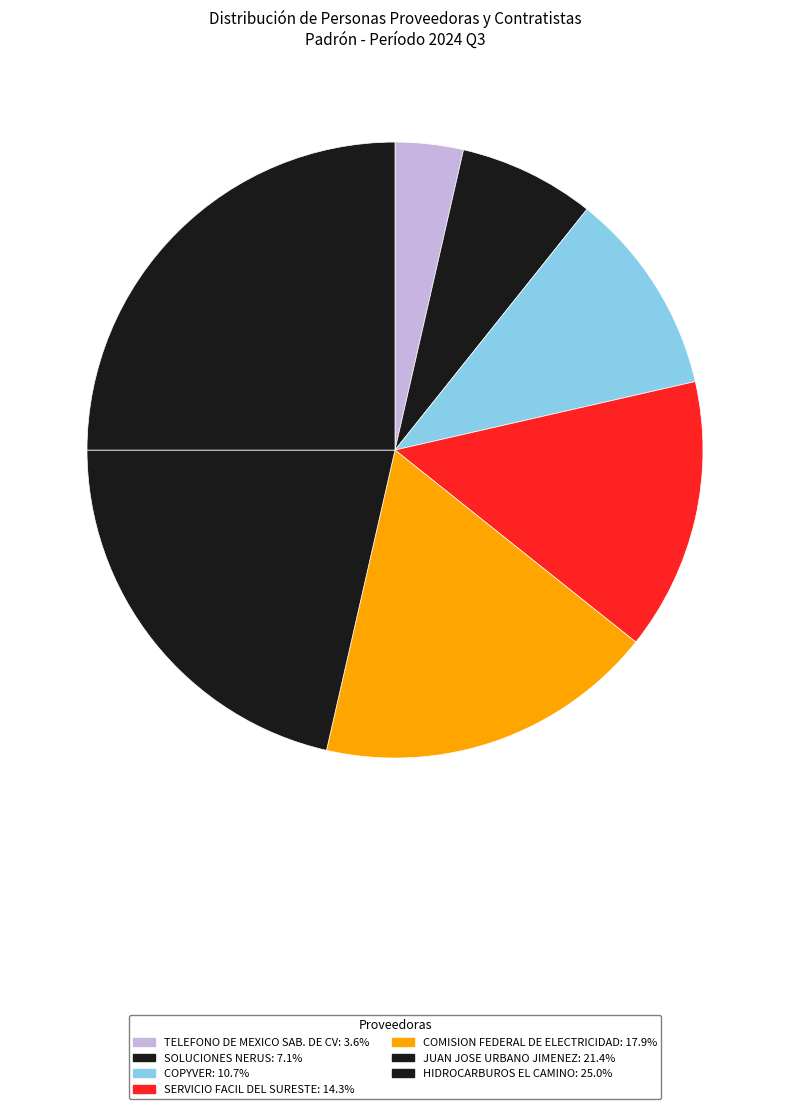

How many slices are in this pie chart?

7